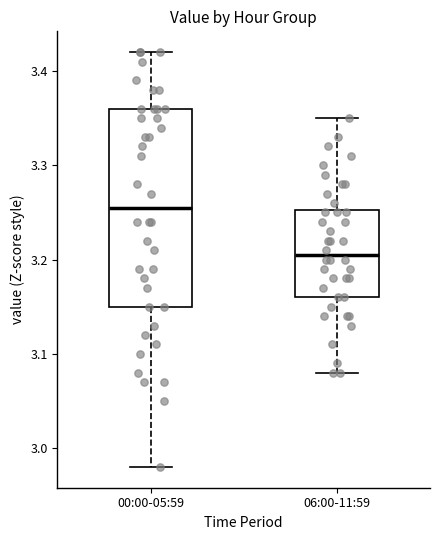

Reading left to right, read every box against the y-axis: the position of its median line, the range the box covers, and the ends of its whiskers. The values are not printed on the chart, so give them approximately, as read against the axis.

00:00-05:59: median 3.26, box 3.15 to 3.36, whiskers 2.98 to 3.42
06:00-11:59: median 3.21, box 3.16 to 3.25, whiskers 3.08 to 3.35